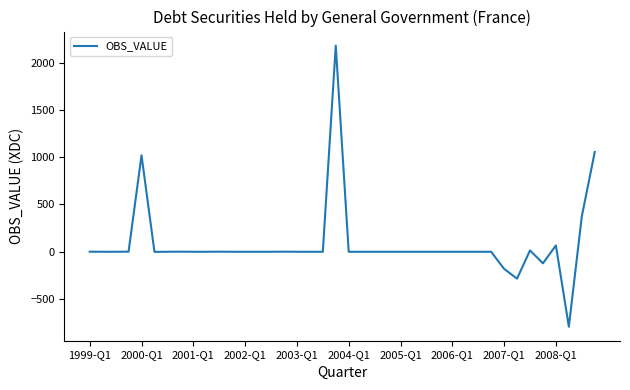

What is the difference between the maximum and minimum values?

2972